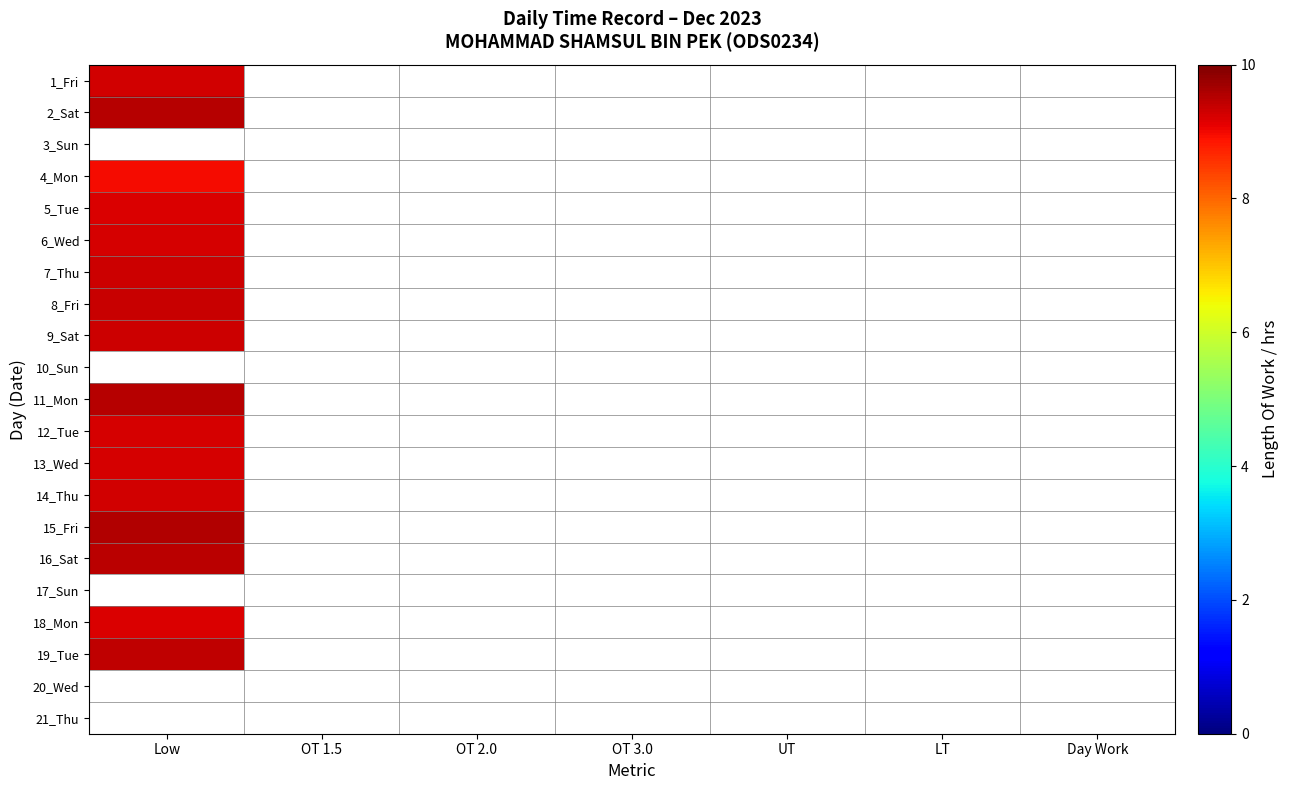

Which category has the lowest value across all series?

Low